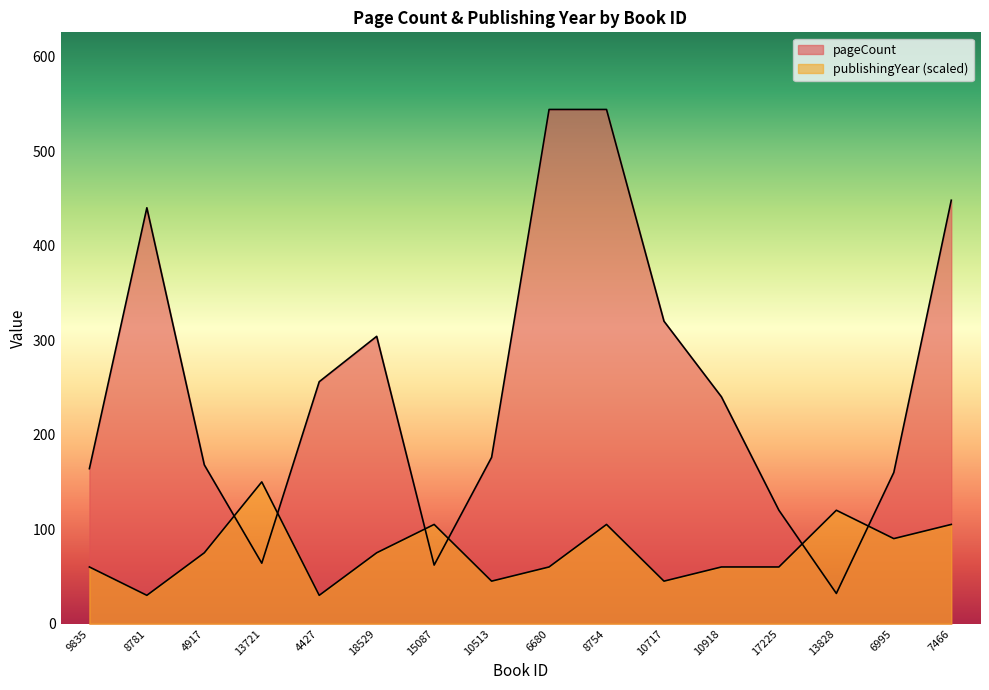

True or false: publishingYear and pageCount cross at least once.

True